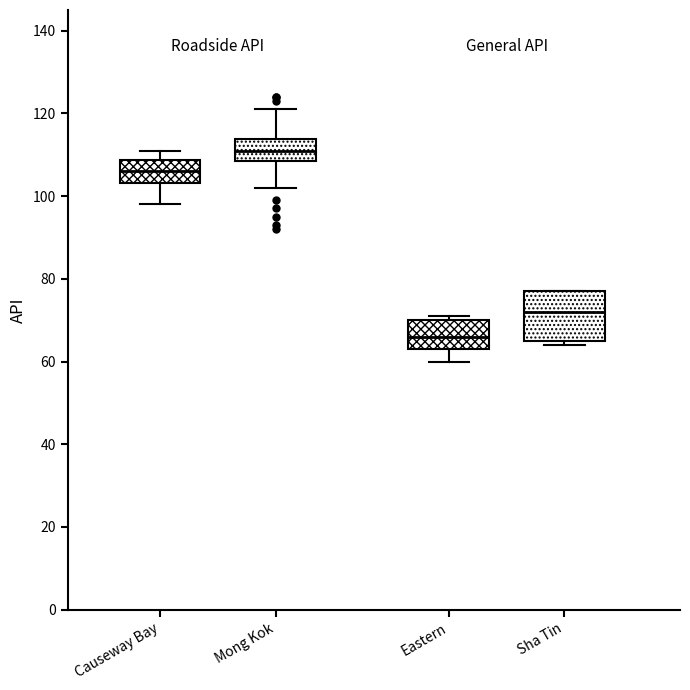

Which box's median line is the highest?

Mong Kok